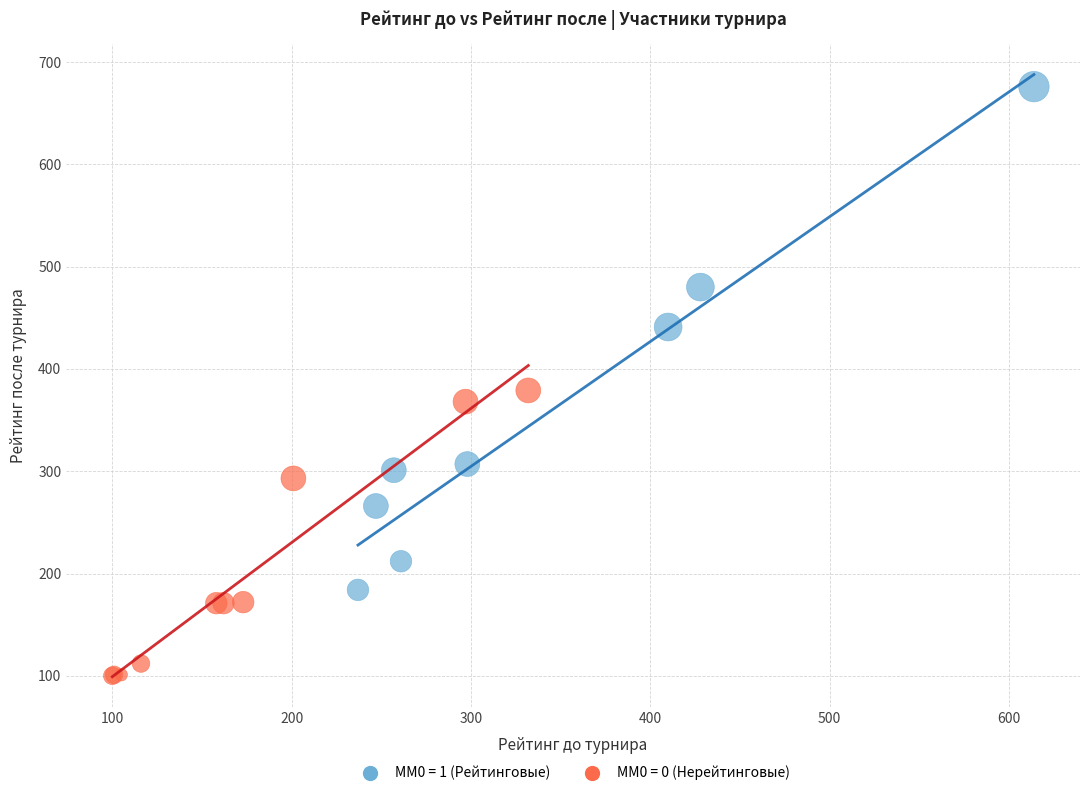

Which series reaches the minimum Y coordinate?

ММ0 = 0 (Нерейтинговые)